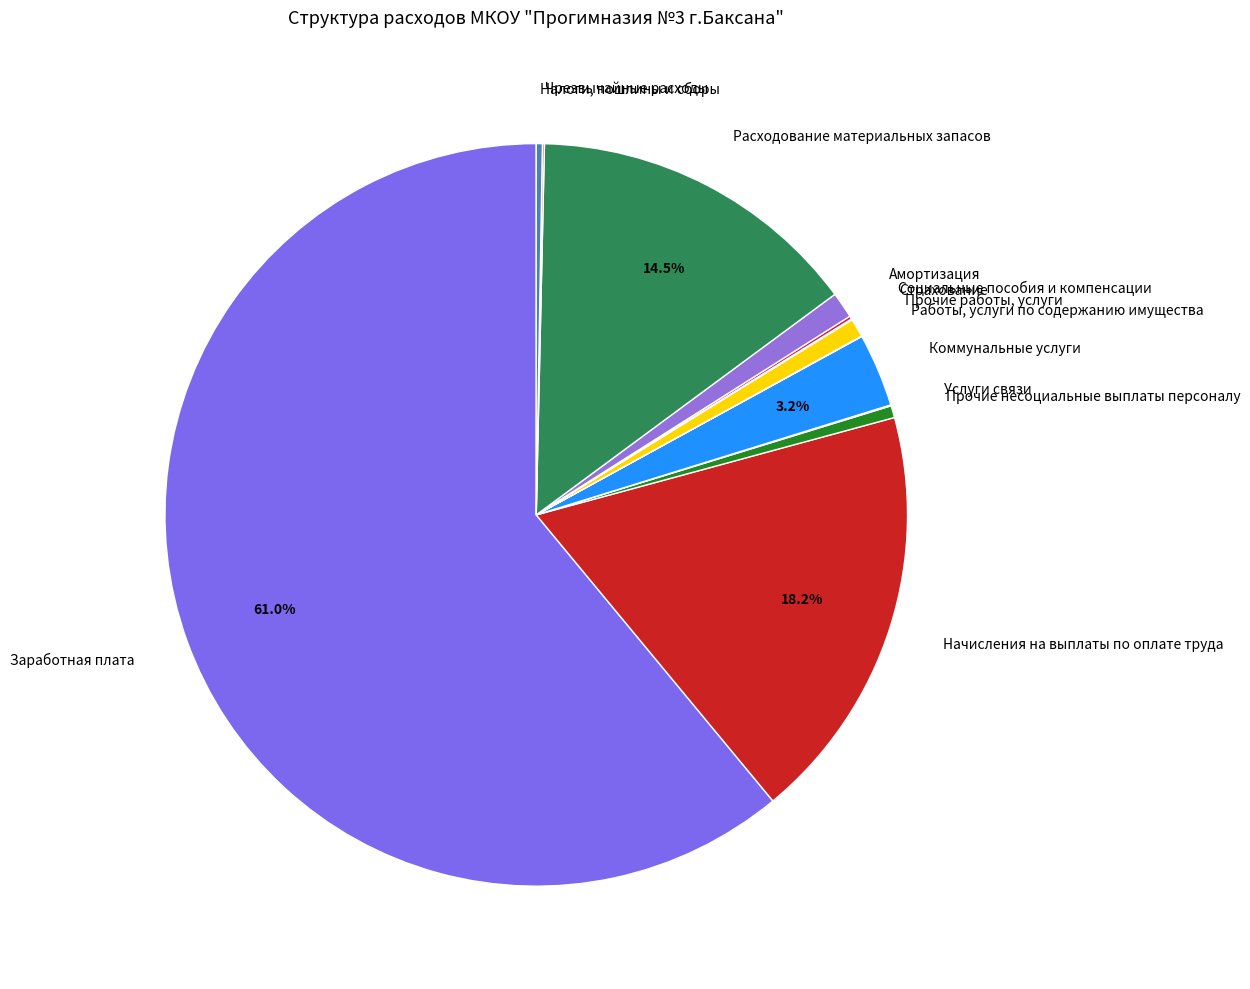

Which has a higher value, Амортизация or Коммунальные услуги?

Коммунальные услуги